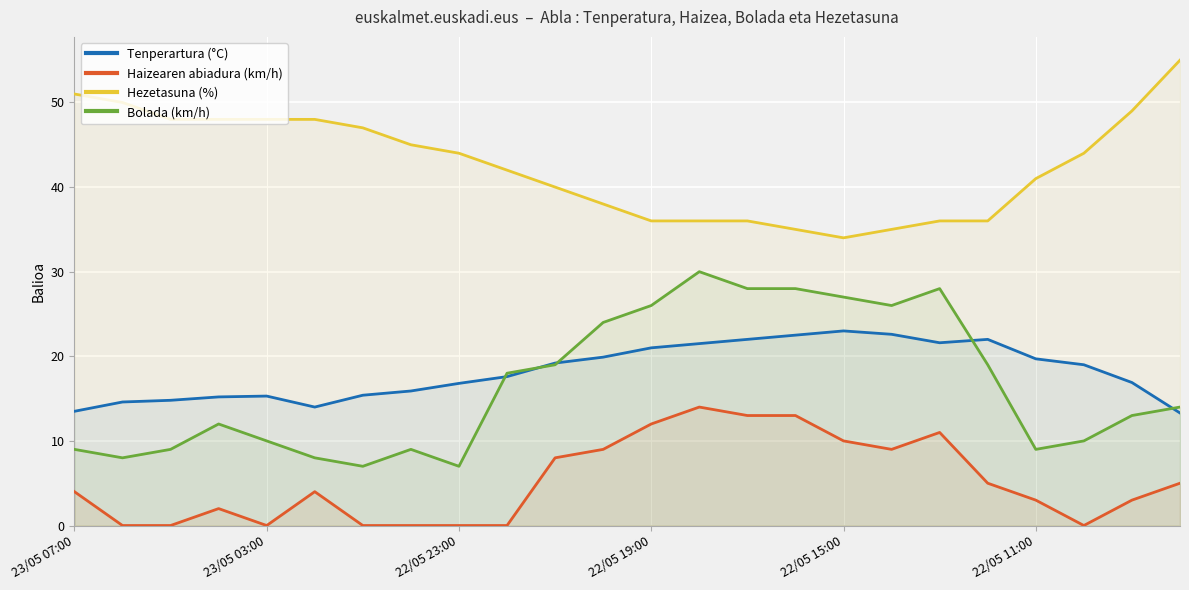

The Tenperartura (°C) series shows 34.2 at 18. True or false?

False